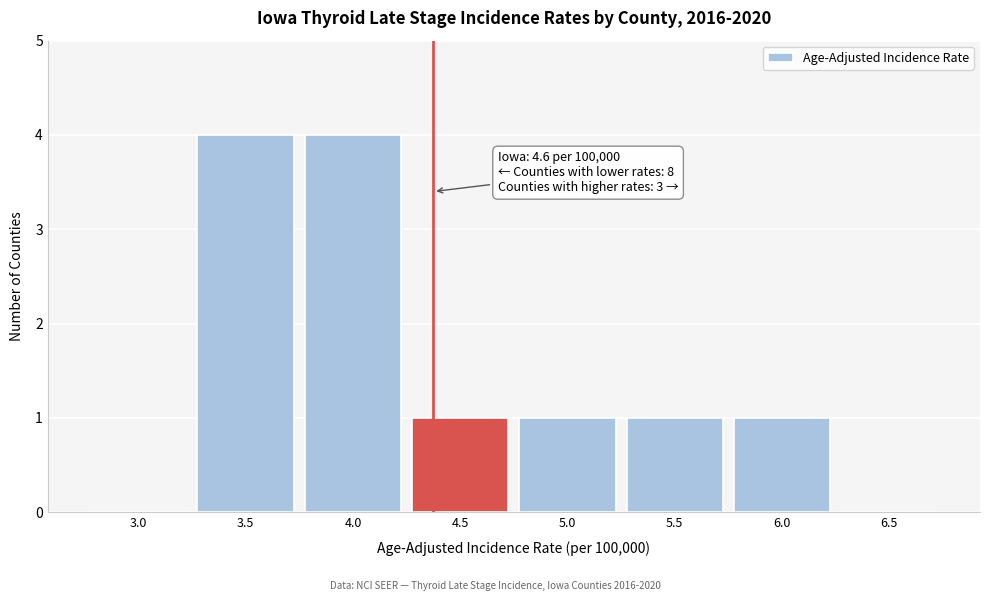

Reading right to left, list all the values displayed in this chart.

6.5=0	6.0=1	5.5=1	5.0=1	4.5=1	4.0=4	3.5=4	3.0=0